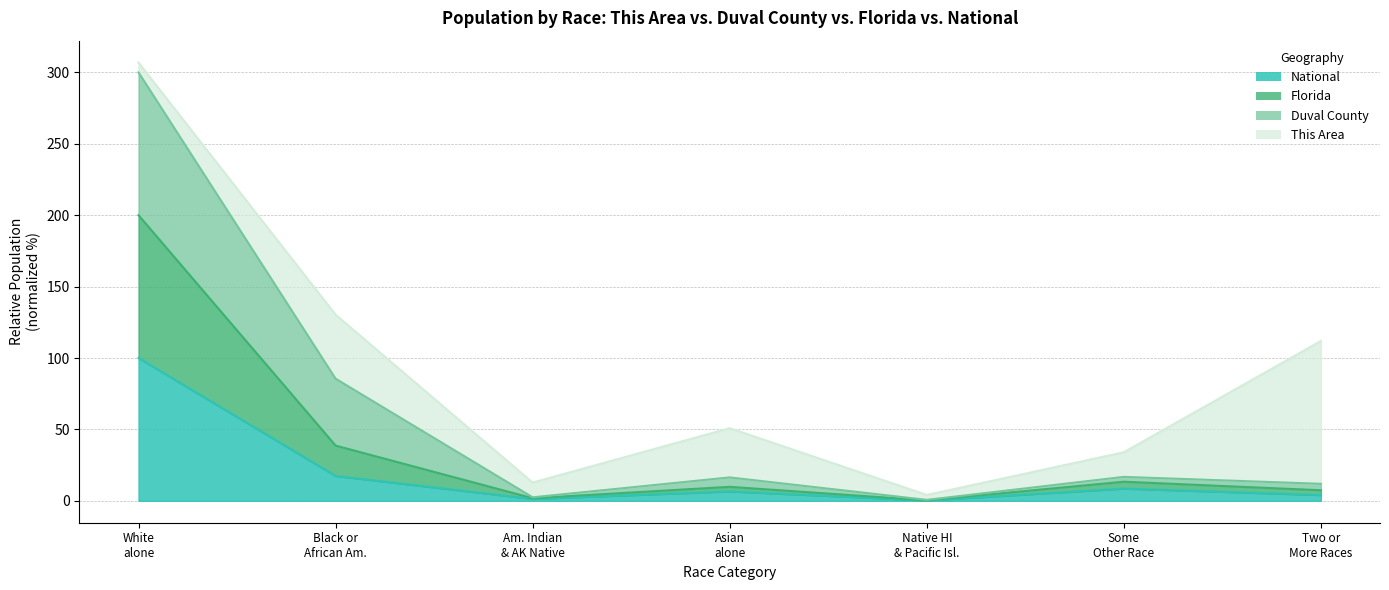

At how many categories does at least one series exceed 156?

1